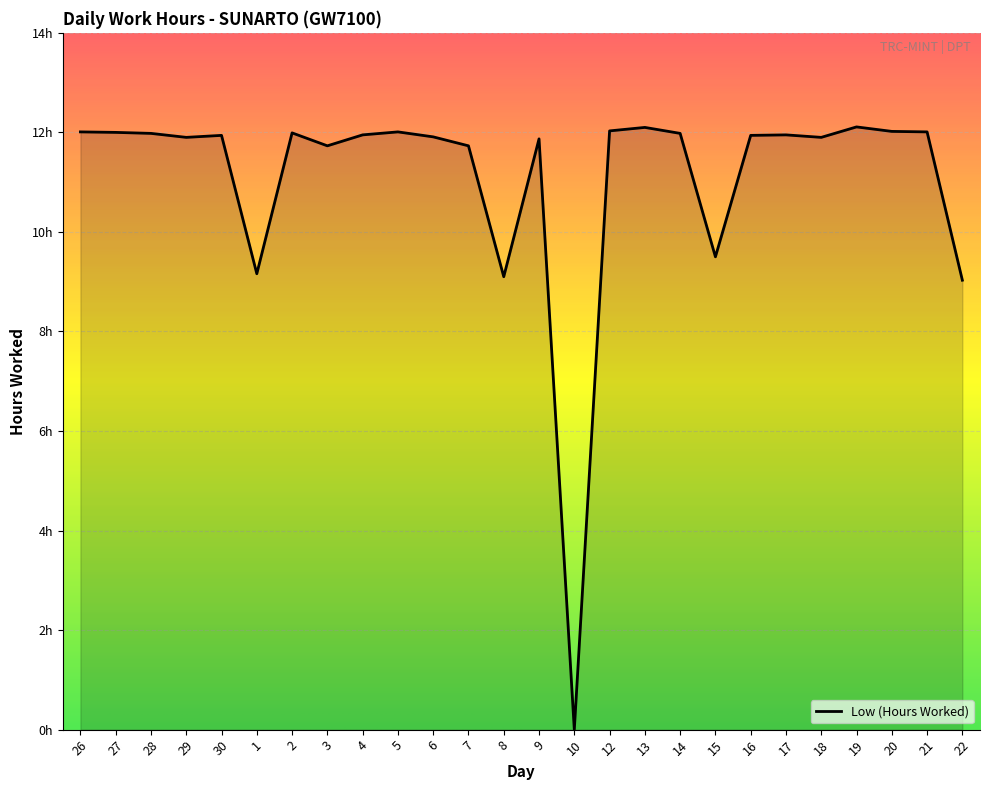

Which has a higher value, 16 or 20?

20